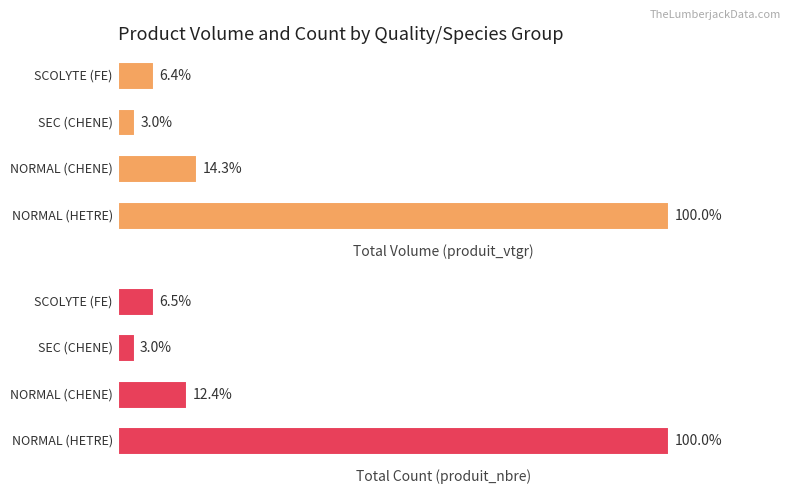

What are all the series names shown in the legend?

produit_vtgr, produit_nbre